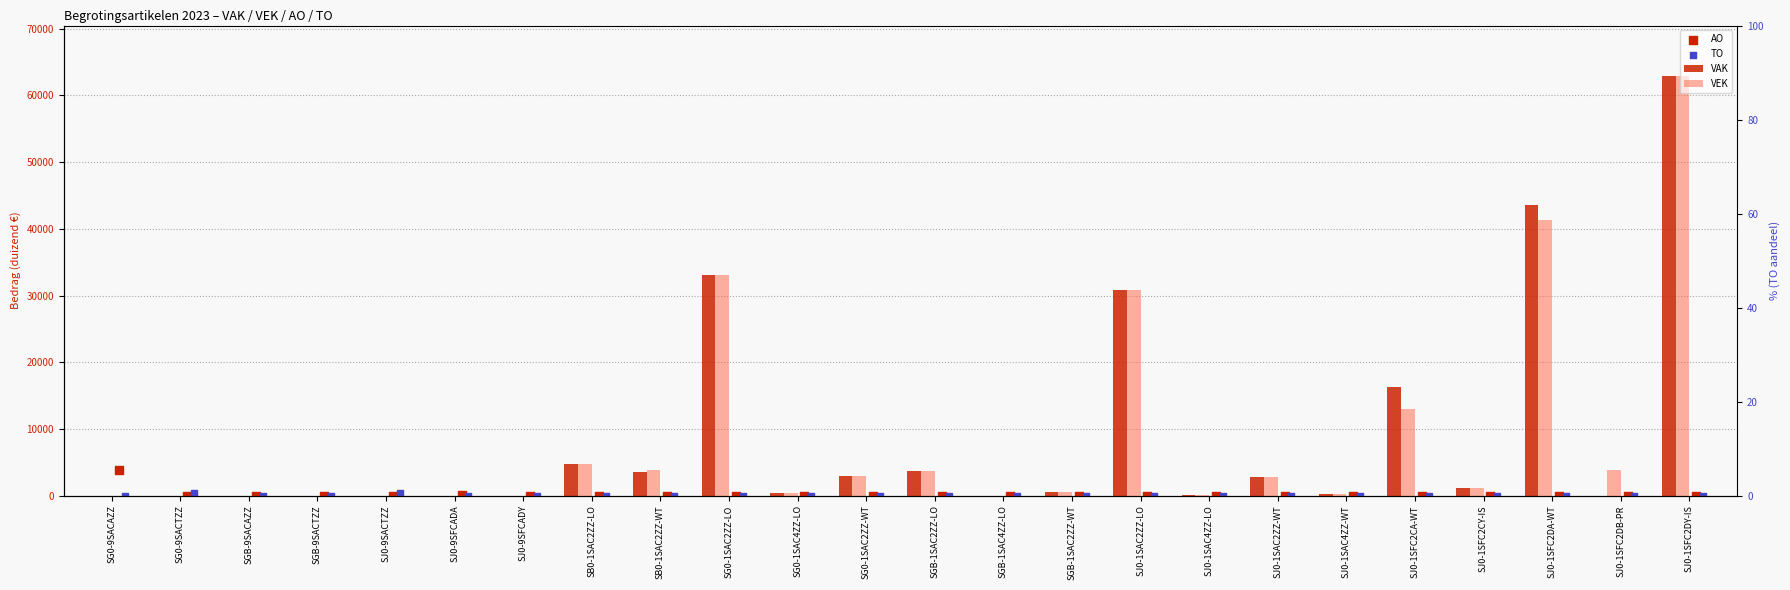

Which series has the largest Y range (max minus min)?

VAK